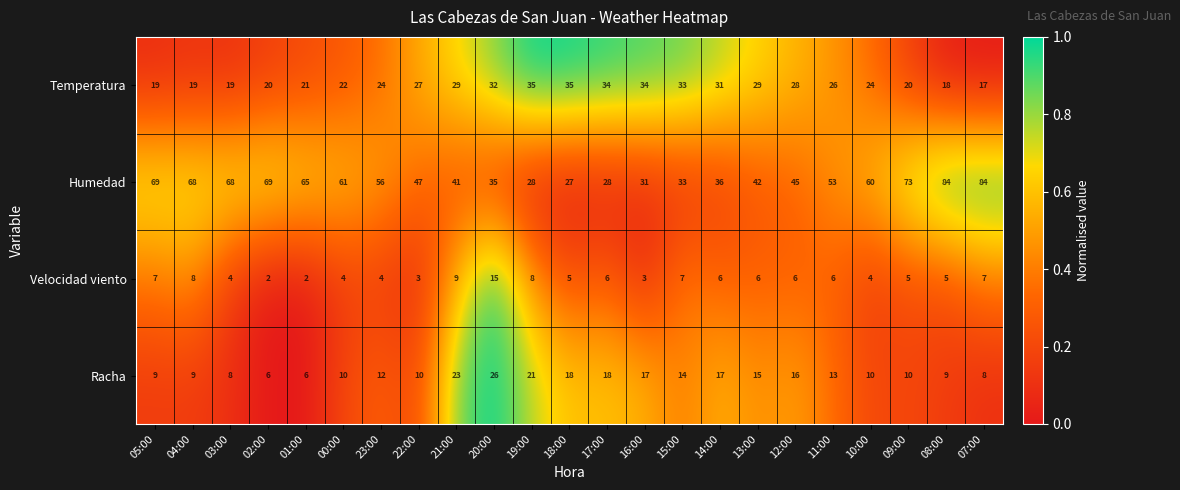

What is the lowest value of the Racha series?

6